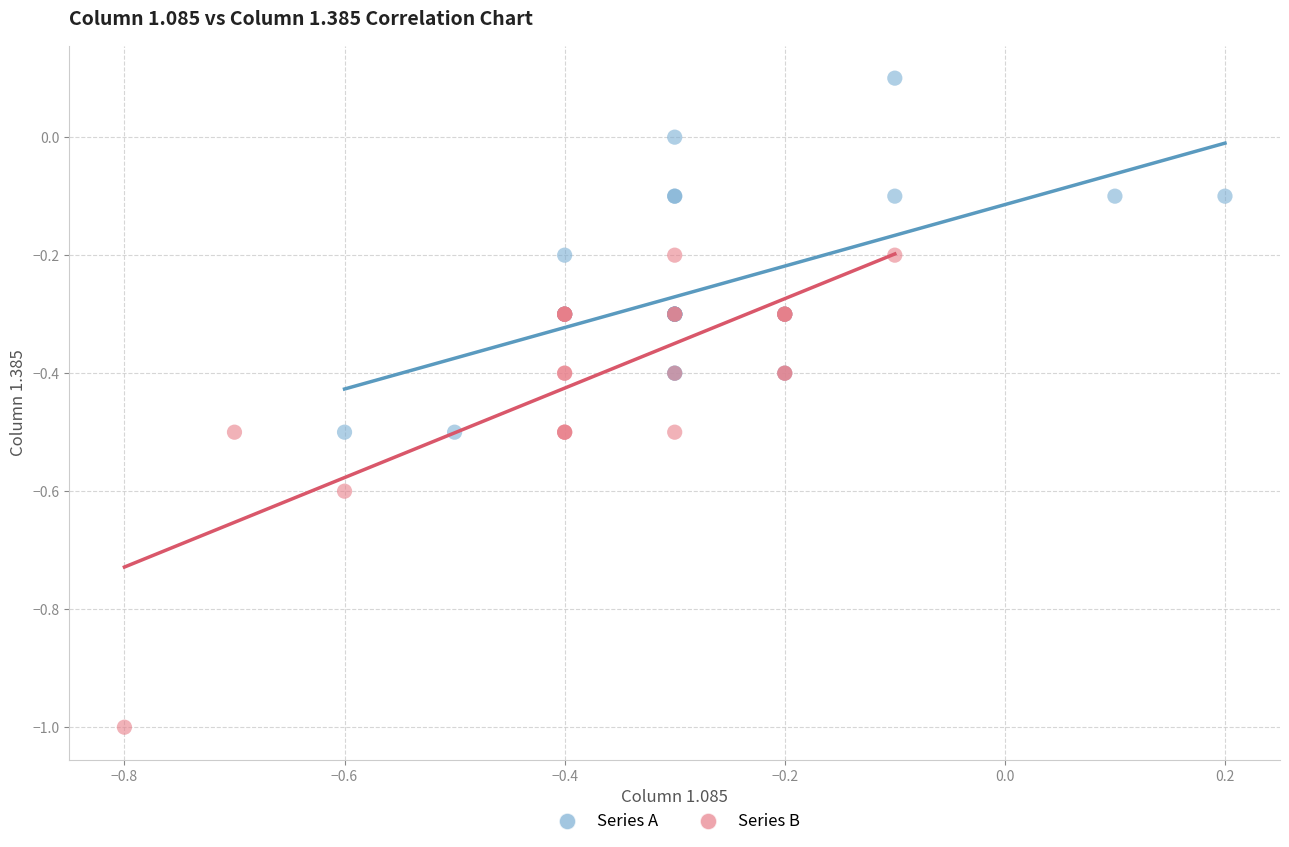

Which series contains the highest Y value?

Series A